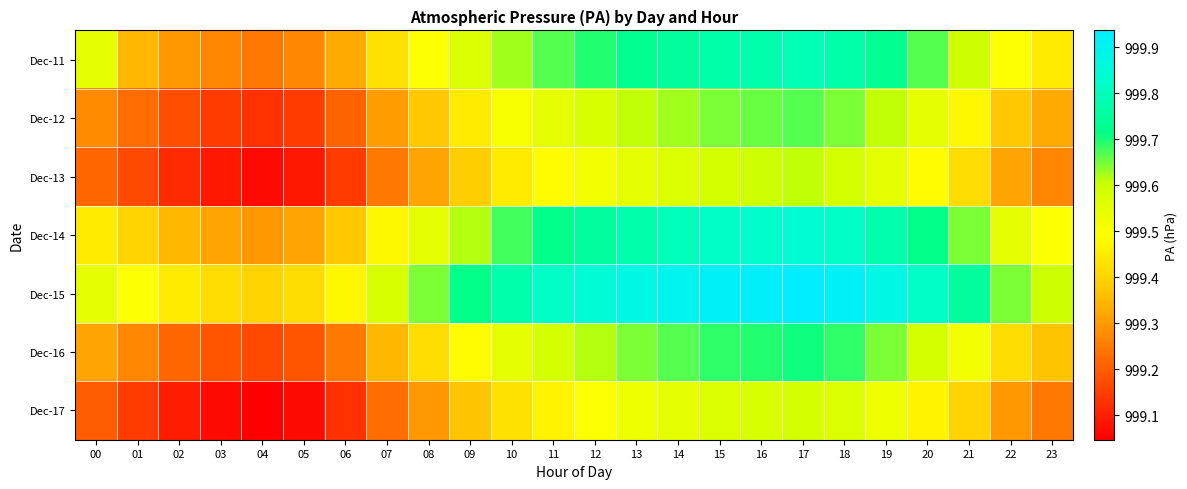

Which has a higher value, 09 or 00?

09